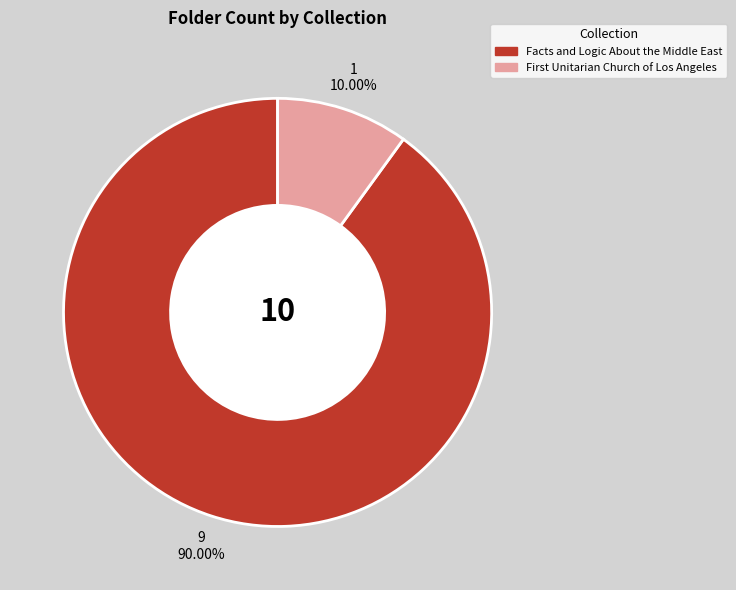

To the nearest percent, what is the average slice percentage?

50%